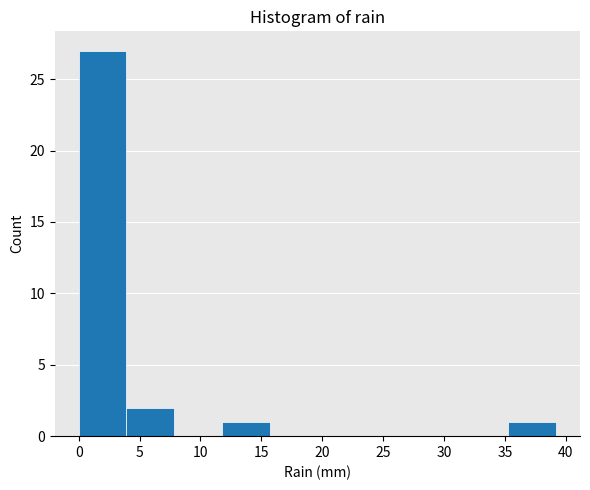

How tall is the bar that spans 12.0 to 15.5 on the x-axis? Neither the bar edges nor the heights are printed on the chart, so give them approximately, as read against the axes.

1